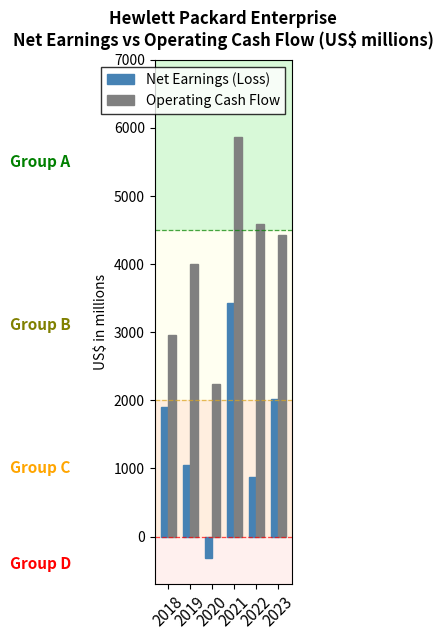

Is the value of Operating Cash Flow at 2020 greater than the value of Net Earnings (Loss) at 2022?

Yes